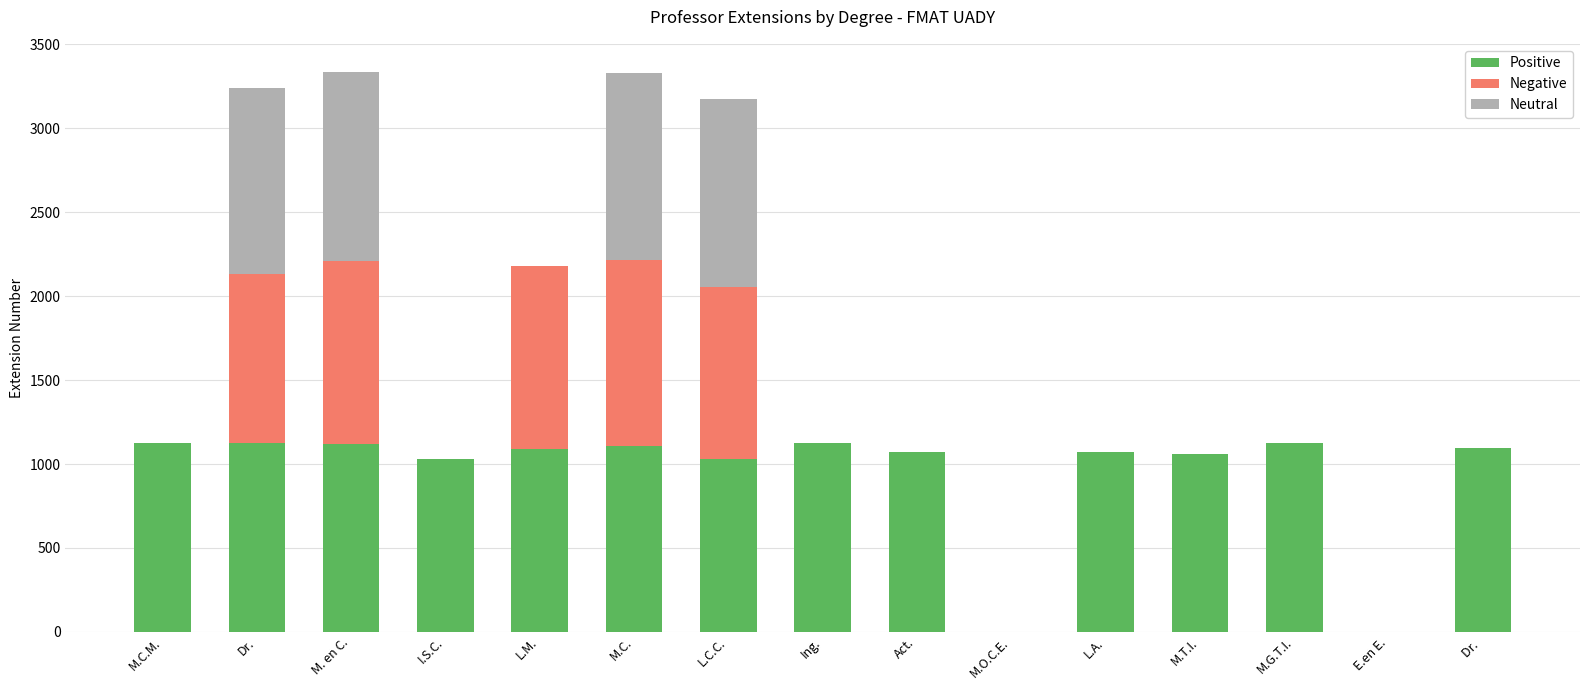

True or false: Positive has a value of 1088 at L.M..

True